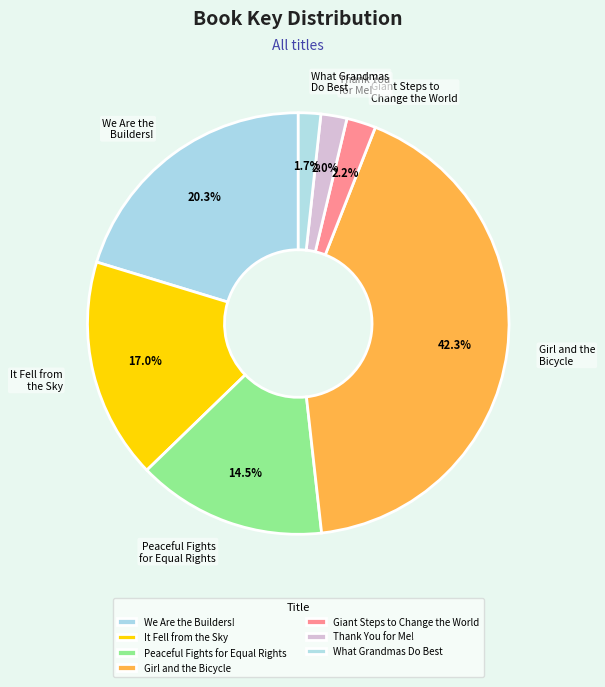

The Girl and the Bicycle slice represents 42% of the pie. True or false?

True